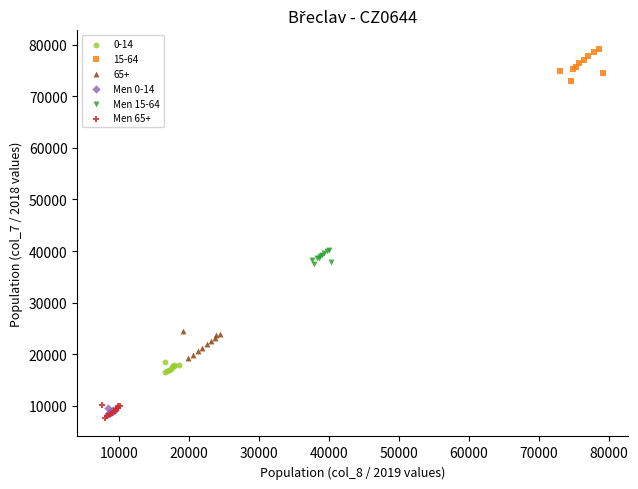

Which series reaches the maximum Y coordinate?

15-64